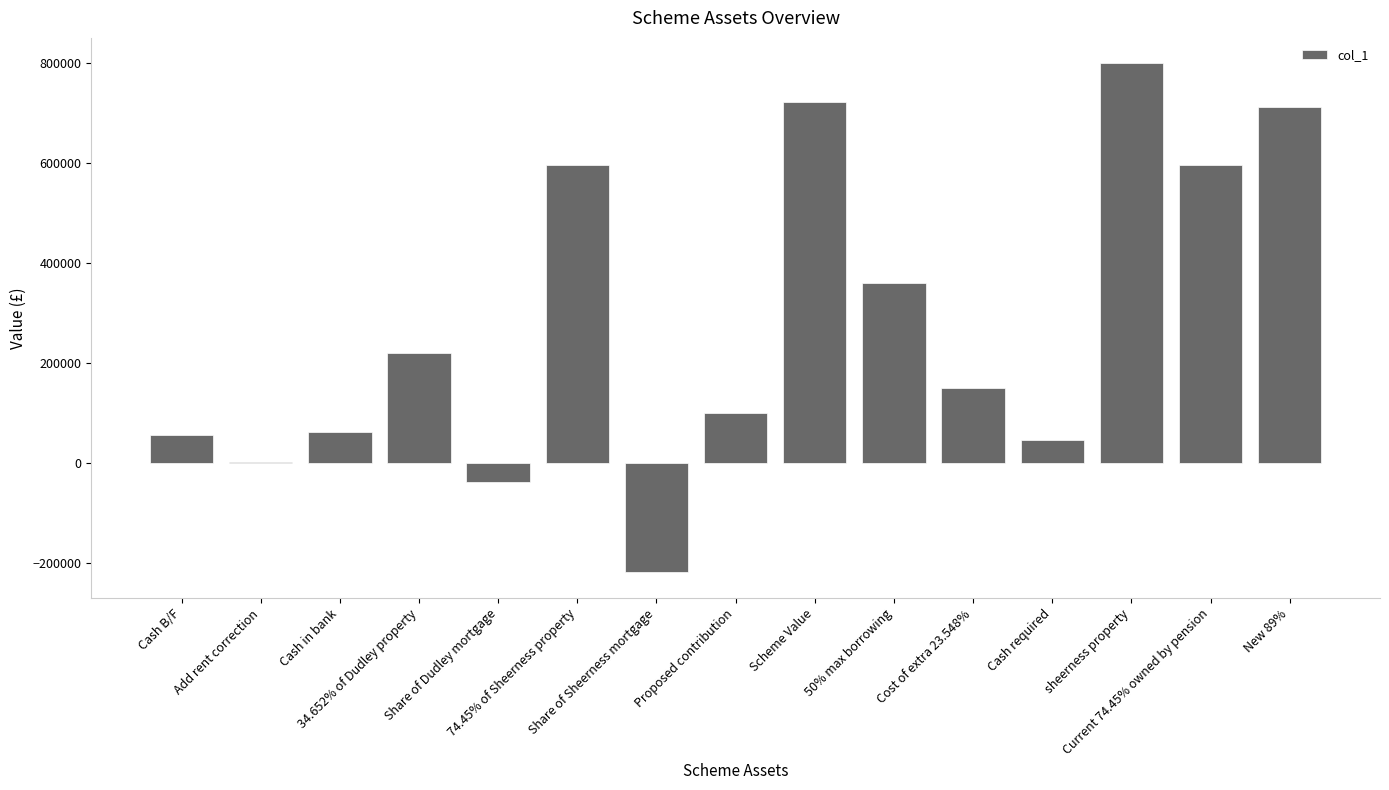

What is the greatest value displayed?

800000.0